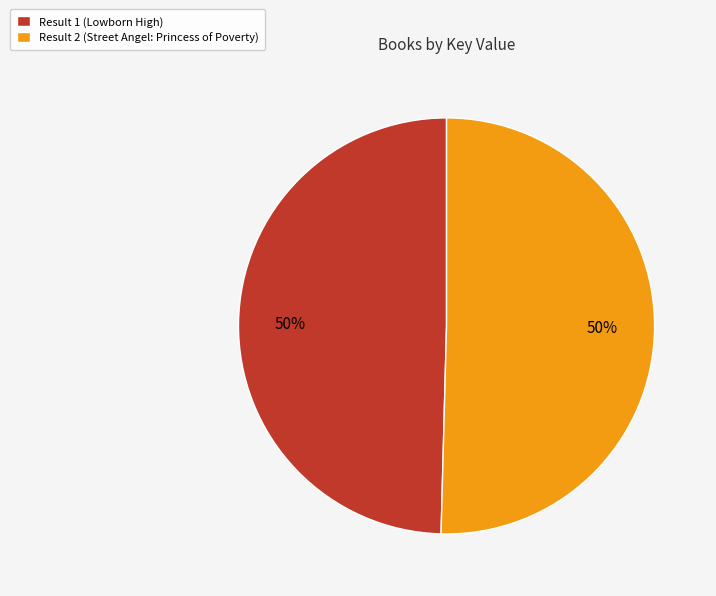

What is the ratio of the value at Result 2 (Street Angel: Princess of Poverty) to the value at Result 1 (Lowborn High)?

1.0